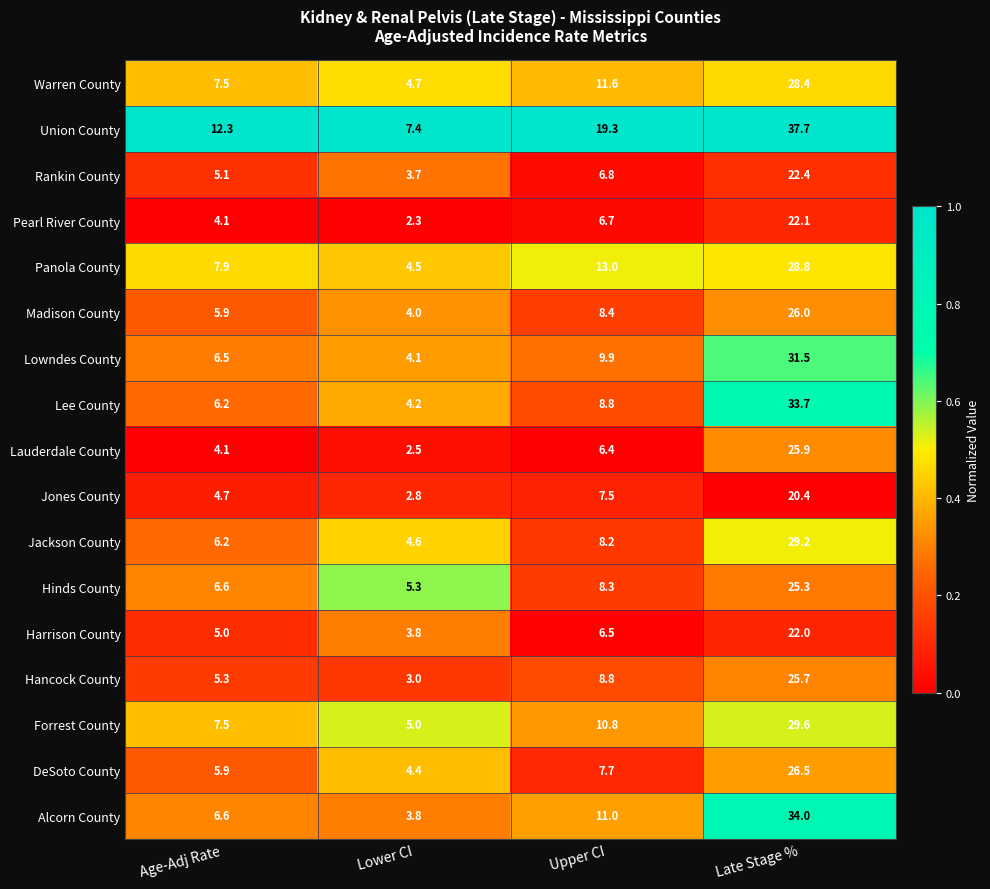

Count the number of categories in the chart.

4